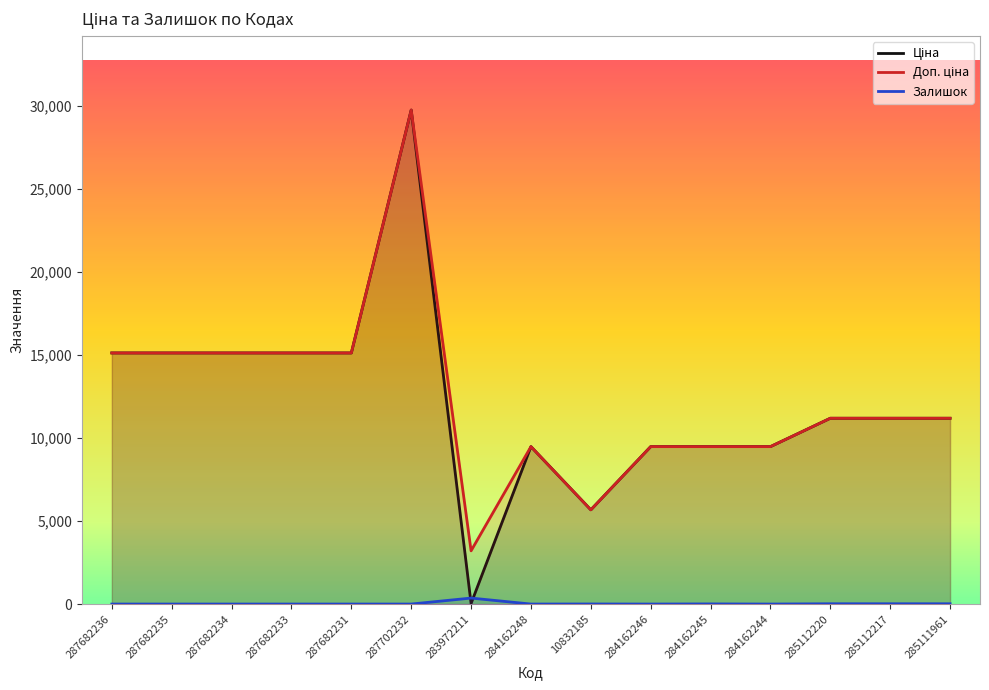

How many data points does each series have?

15